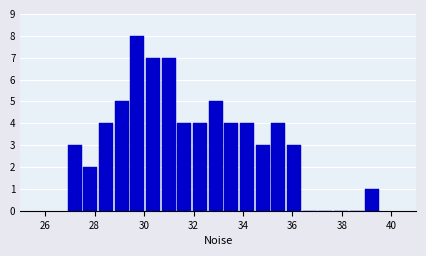

Around what value on the x-axis is the tallest bar? Give the approximate position of its centre, as read against the axis.

29.8